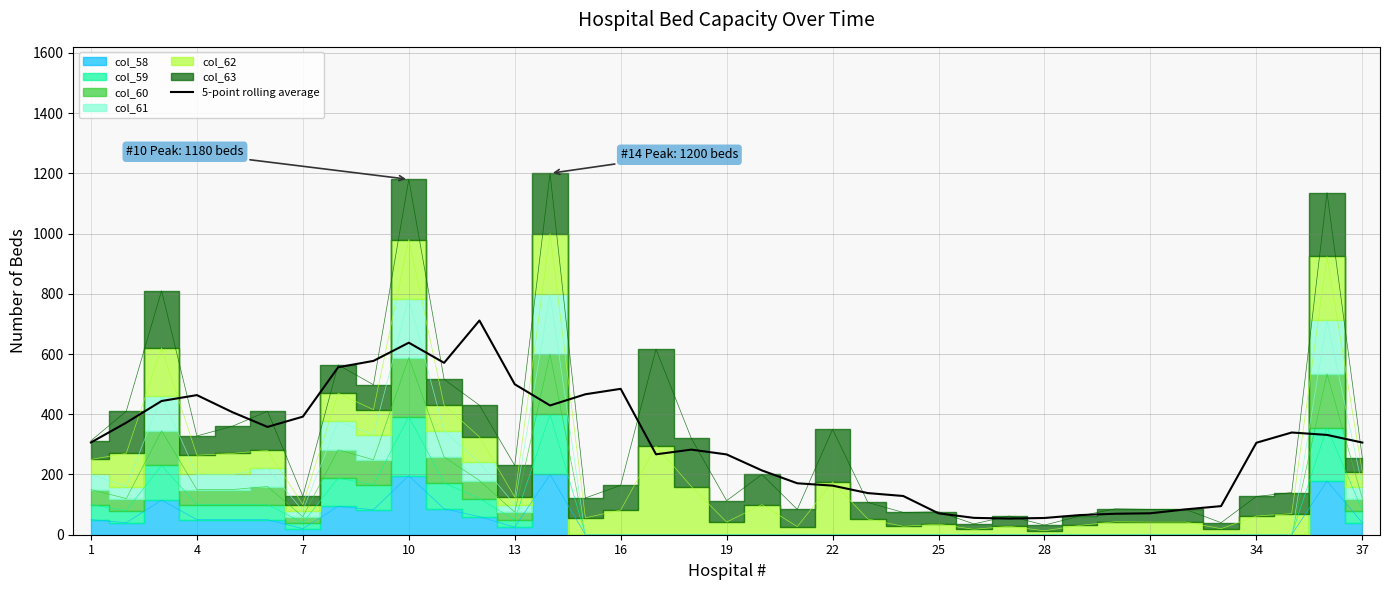

True or false: 5-point rolling average has a value of 185.4 at 37.

False